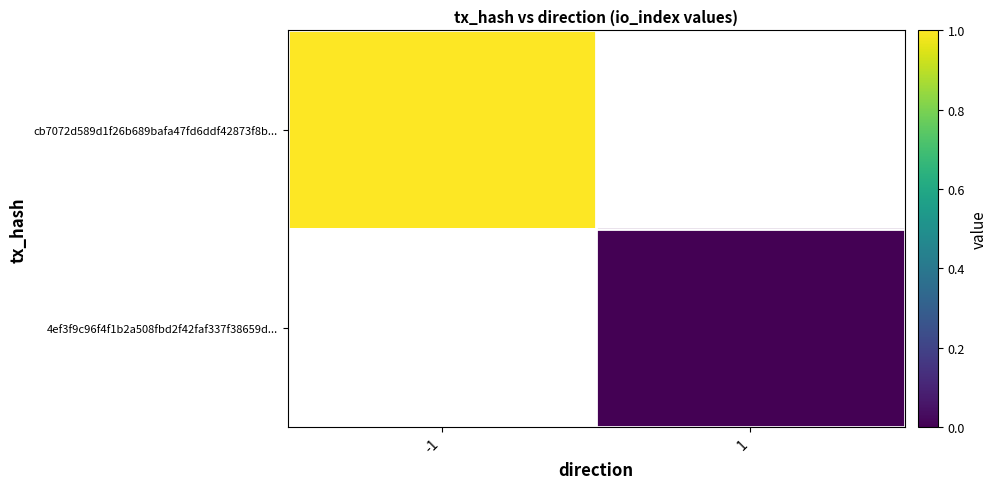

Rank the series by their average value, from highest to lowest.

cb7072d589d1f26b689bafa47fd6ddf42873f8b..., 4ef3f9c96f4f1b2a508fbd2f42faf337f38659d...